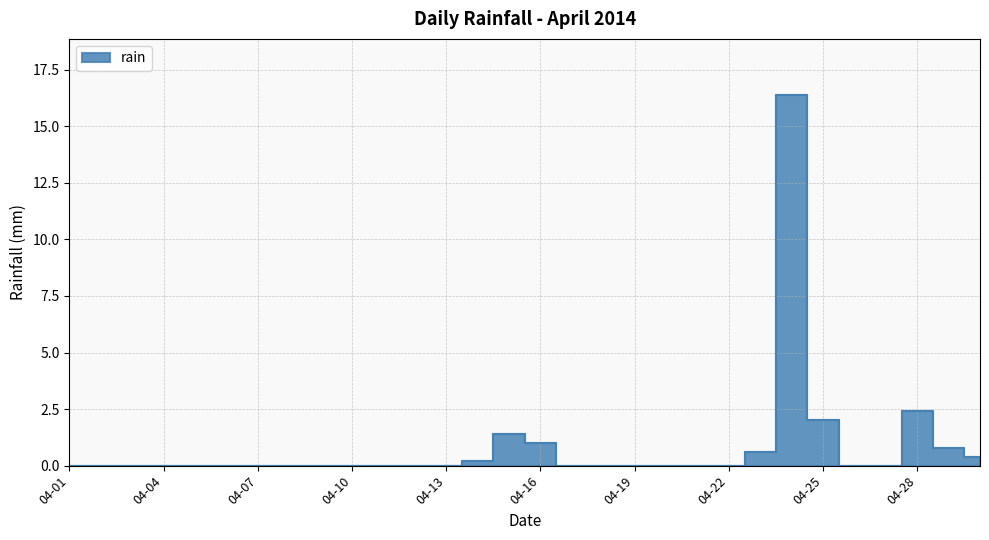

List the labels in order of value, largest first.

2014-04-24, 2014-04-28, 2014-04-25, 2014-04-15, 2014-04-16, 2014-04-29, 2014-04-23, 2014-04-30, 2014-04-14, 2014-04-01, 2014-04-02, 2014-04-03, 2014-04-04, 2014-04-05, 2014-04-06, 2014-04-07, 2014-04-08, 2014-04-09, 2014-04-10, 2014-04-11, 2014-04-12, 2014-04-13, 2014-04-17, 2014-04-18, 2014-04-19, 2014-04-20, 2014-04-21, 2014-04-22, 2014-04-26, 2014-04-27